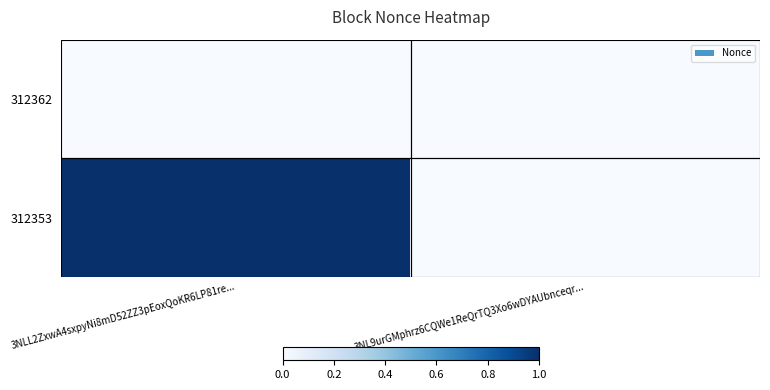

Reading left to right, transcribe all the data shown in this chart.

312362: 3NLL2ZxwA4sxpyNi8mD52ZZ3pEoxQoKR6LP81re...=0	3NL9urGMphrz6CQWe1ReQrTQ3Xo6wDYAUbnceqr...=0
312353: 3NLL2ZxwA4sxpyNi8mD52ZZ3pEoxQoKR6LP81re...=1	3NL9urGMphrz6CQWe1ReQrTQ3Xo6wDYAUbnceqr...=0